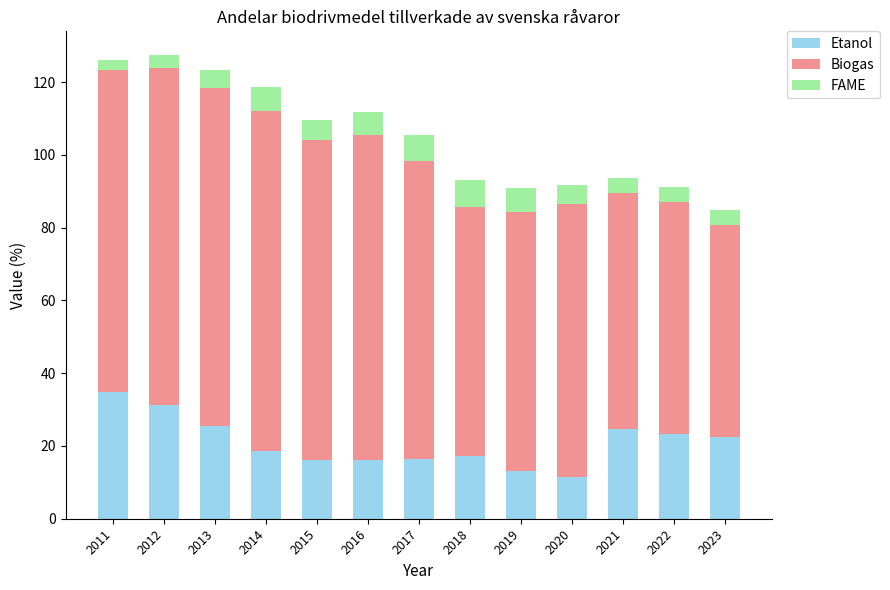

Is it true that Etanol equals 16.3 at 2017?

True